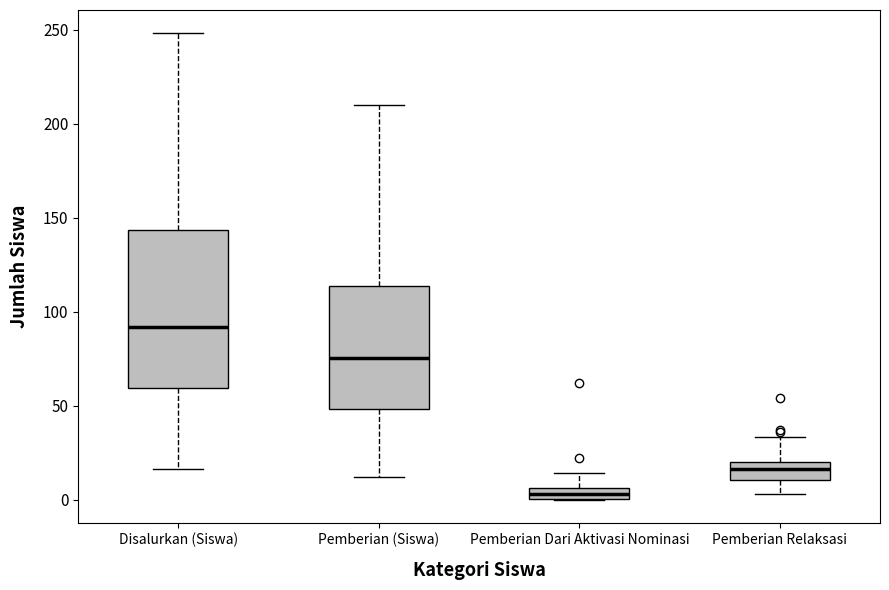

Where is the lower edge of the box for Disalurkan (Siswa) on the y-axis? The values are not printed on the chart, so give them approximately, as read against the axis.

60